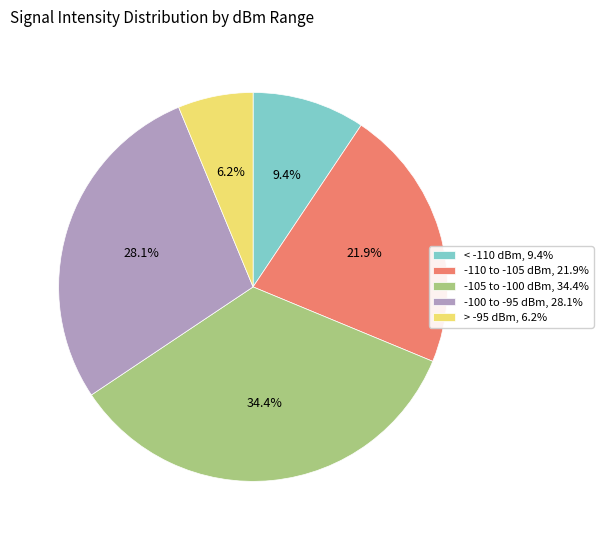

Do -100 to -95 dBm, 28.1% and -105 to -100 dBm, 34.4% together represent more than half of the pie?

Yes